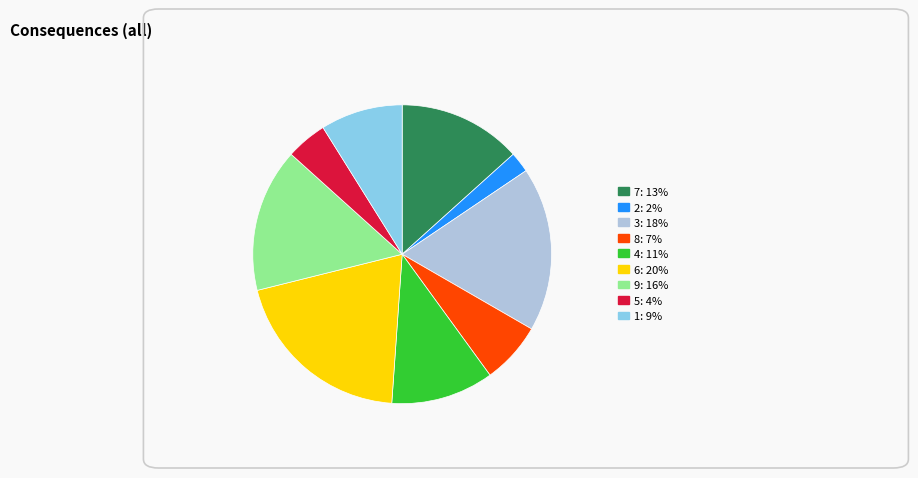

Is there any slice that represents more than half of the pie?

No